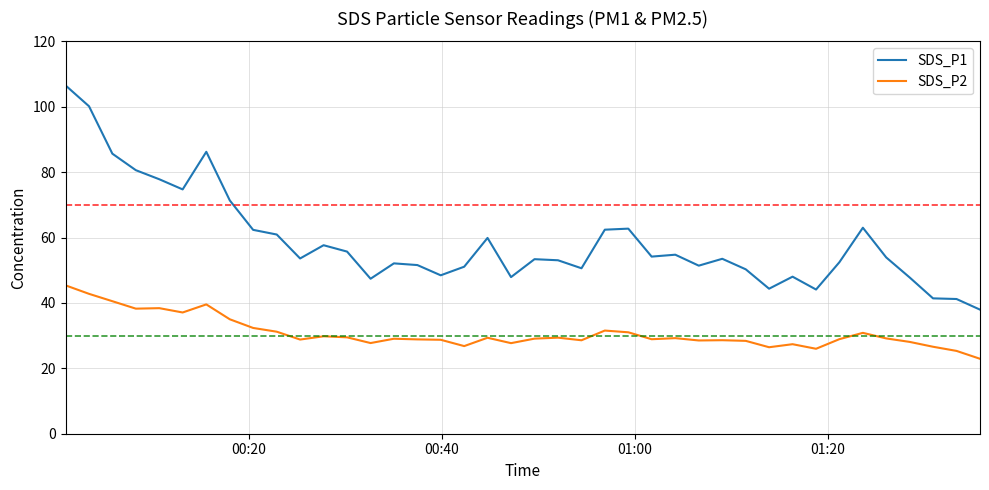

Which series has the largest total across all categories?

SDS_P1